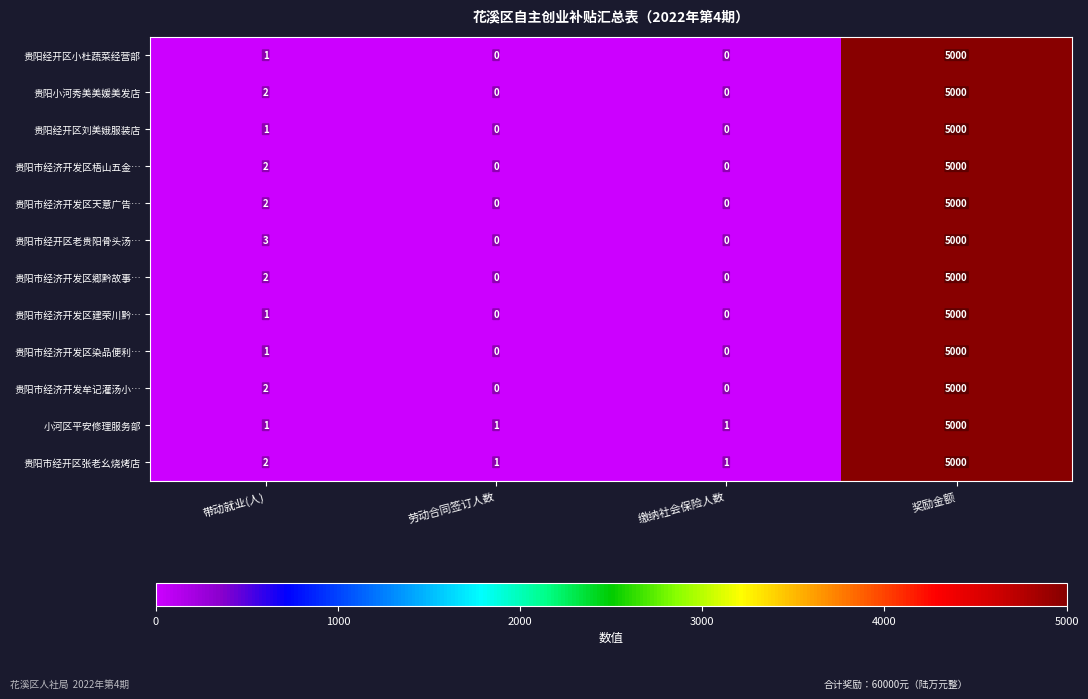

Count the number of data series in this chart.

12